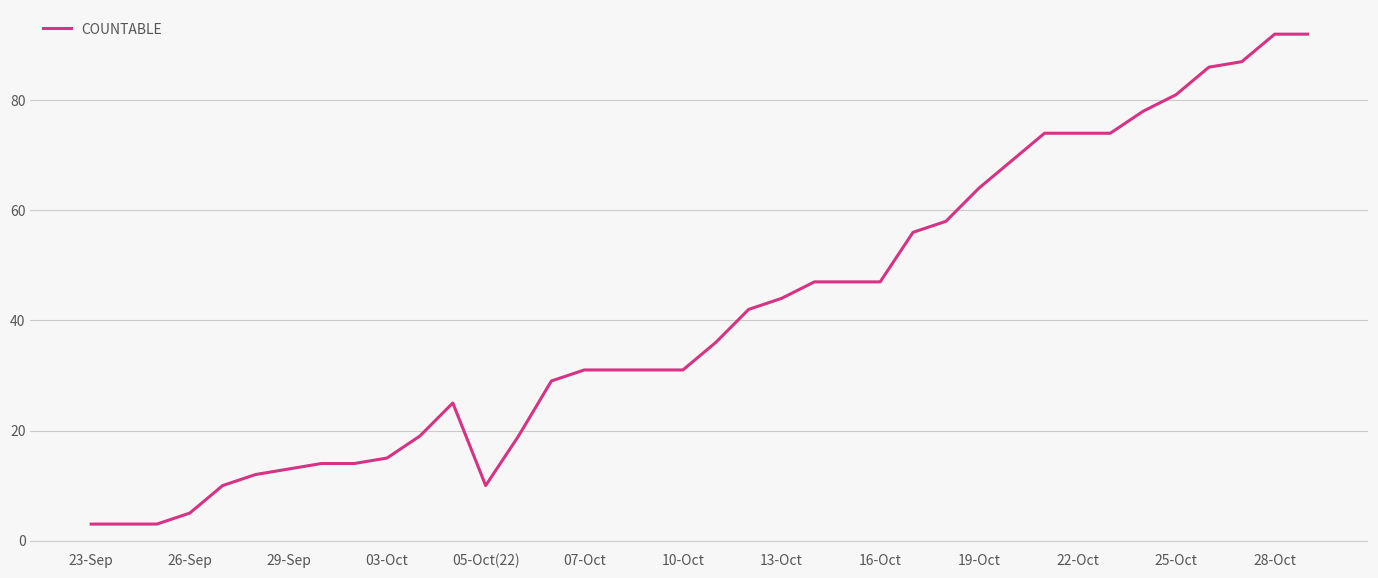

Reading right to left, what are all the values shown in this chart?

92	92	87	86	81	78	74	74	74	69	64	58	56	47	47	47	44	42	36	31	31	31	31	29	19	10	25	19	15	14	14	13	12	10	5	3	3	3